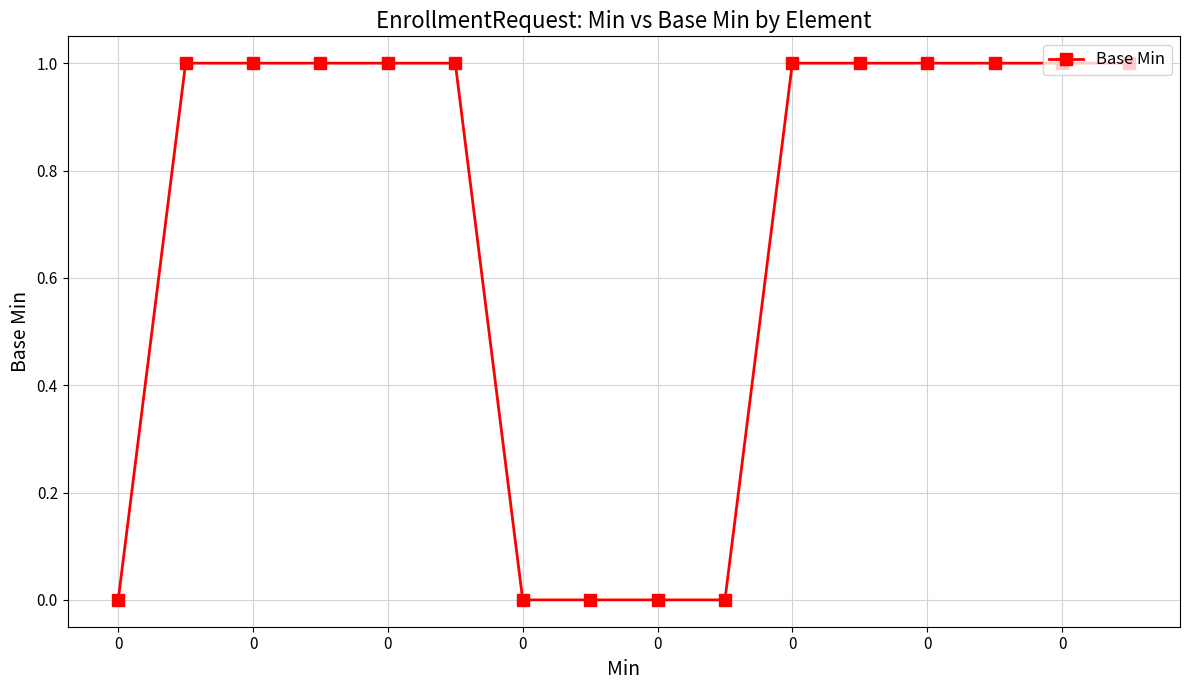

What is the value of the 15th point from the left?

1